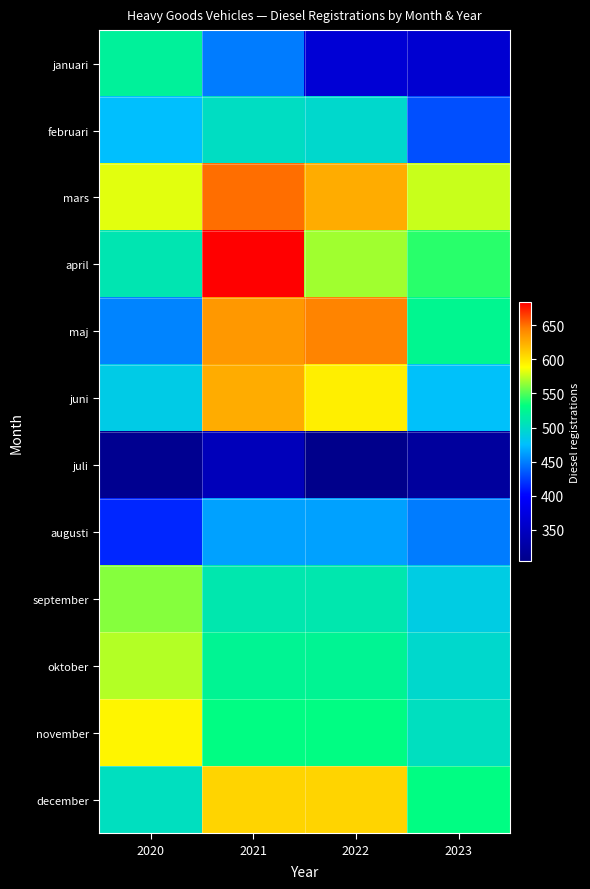

What is the difference between the highest and lowest values at 2020?

283